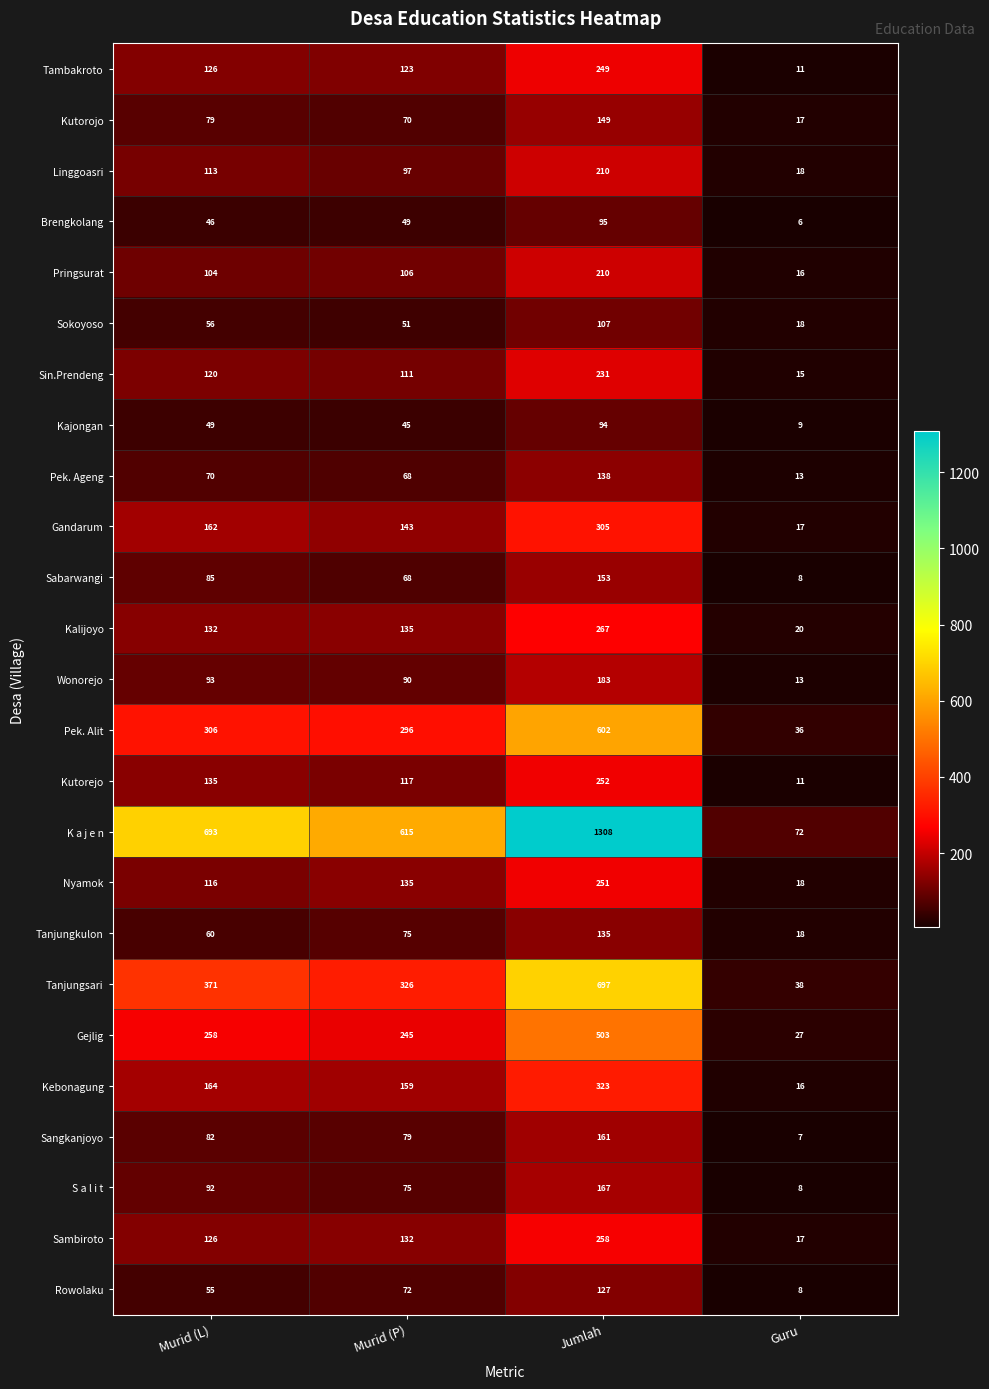

Which series has the widest spread of values?

K a j e n